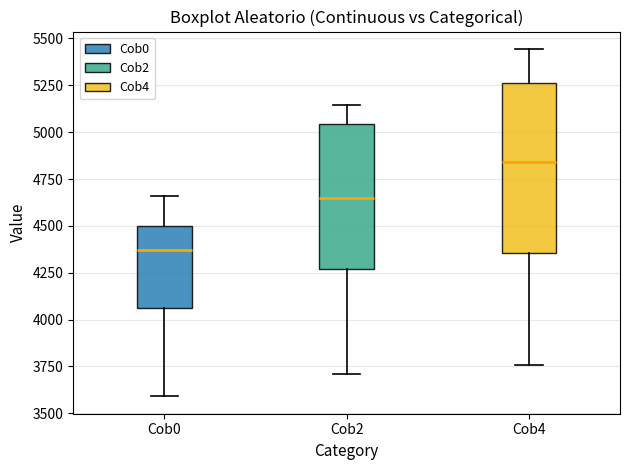

Which box's median line is the highest?

Cob4